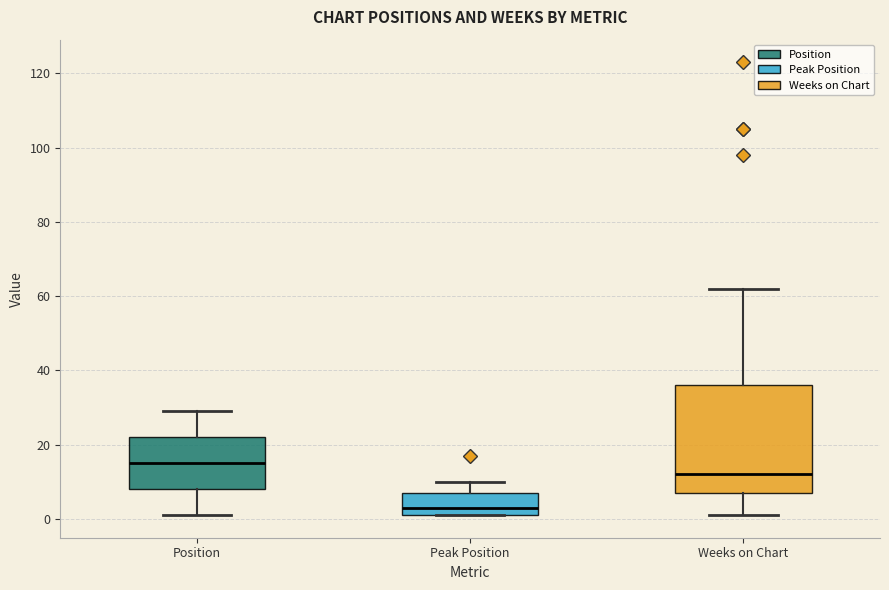

Which box has the lowest median line?

Peak Position